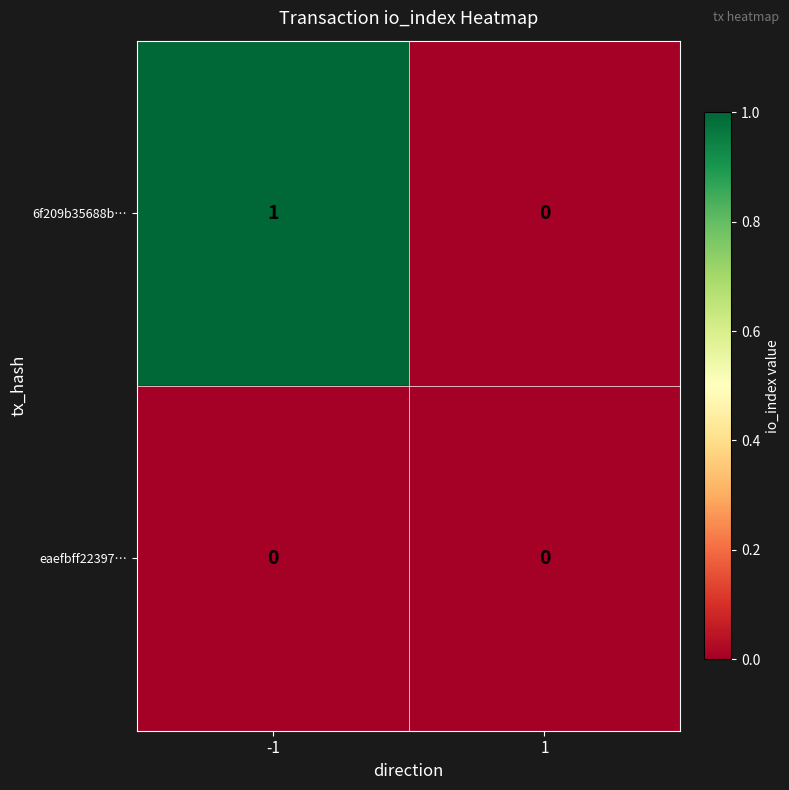

Reading left to right, list all the values displayed in this chart.

6f209b35688b…: -1=1	1=0
eaefbff22397…: -1=0	1=0